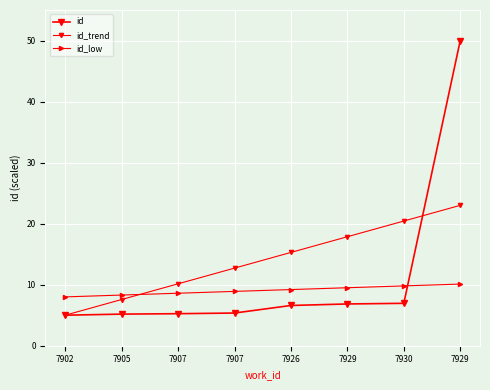

Between 7907 and 7926, which series saw the biggest shift?

id_trend